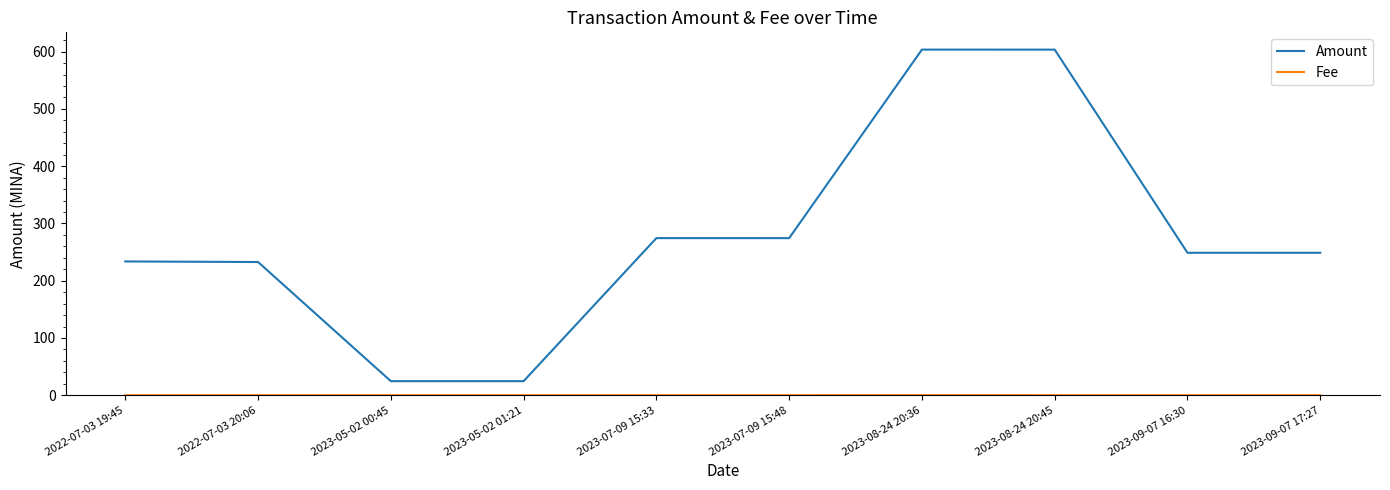

The Amount series shows 248.8 at 2023-09-07 17:27. True or false?

True